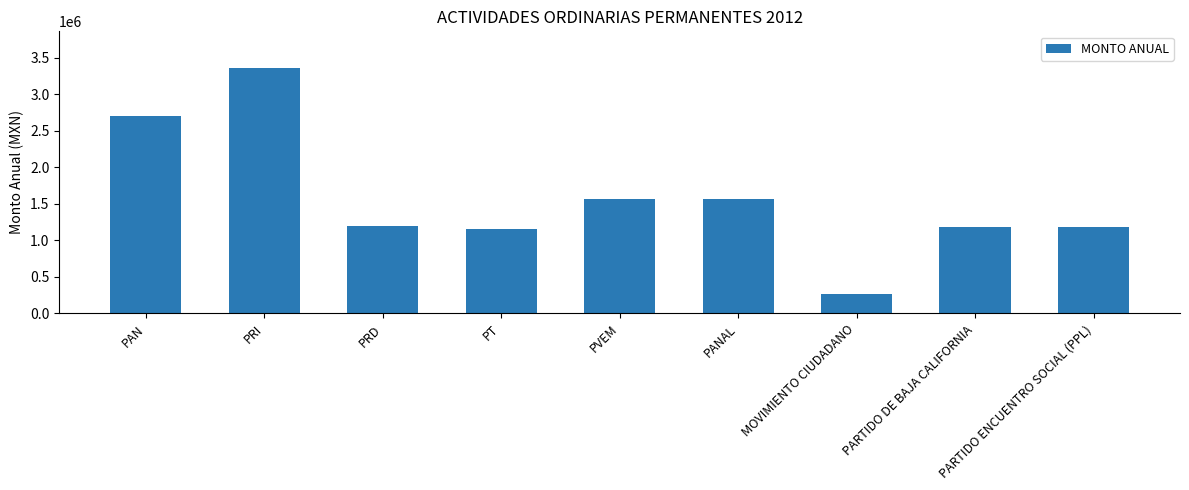

Which label corresponds to the smallest value in the chart?

MOVIMIENTO CIUDADANO